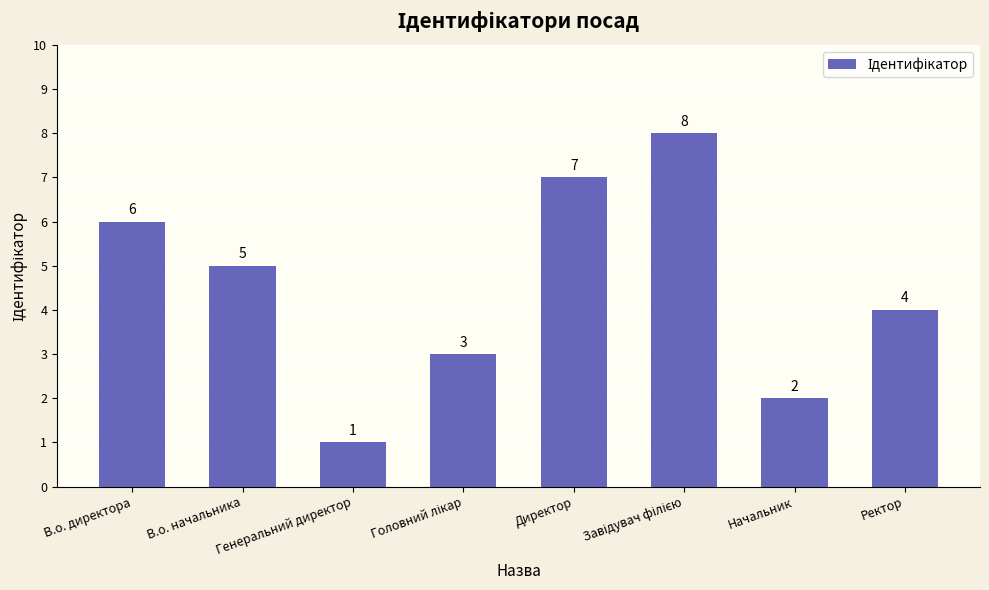

What is the value of the 6th bar from the left?

8